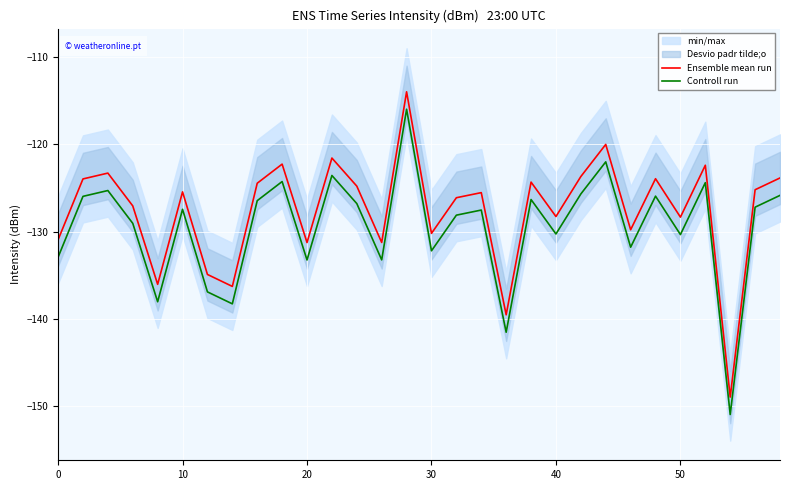

What is the lowest value of the Controll run series?

-151.0